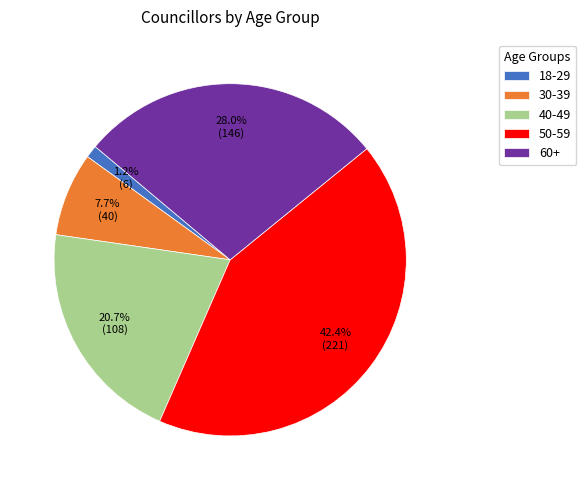

How many slices are in this pie chart?

5